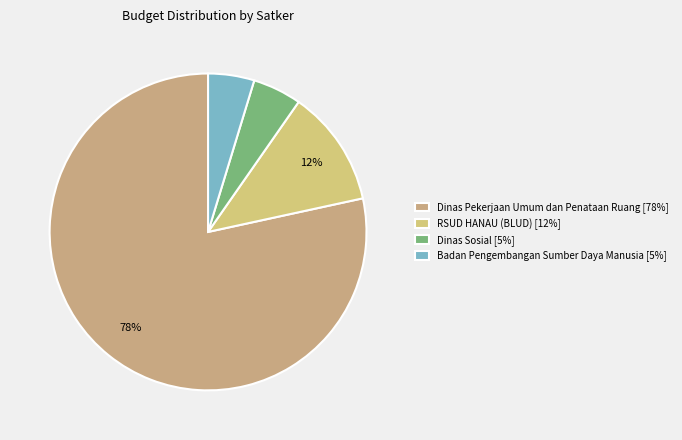

Is there any slice that represents more than half of the pie?

Yes